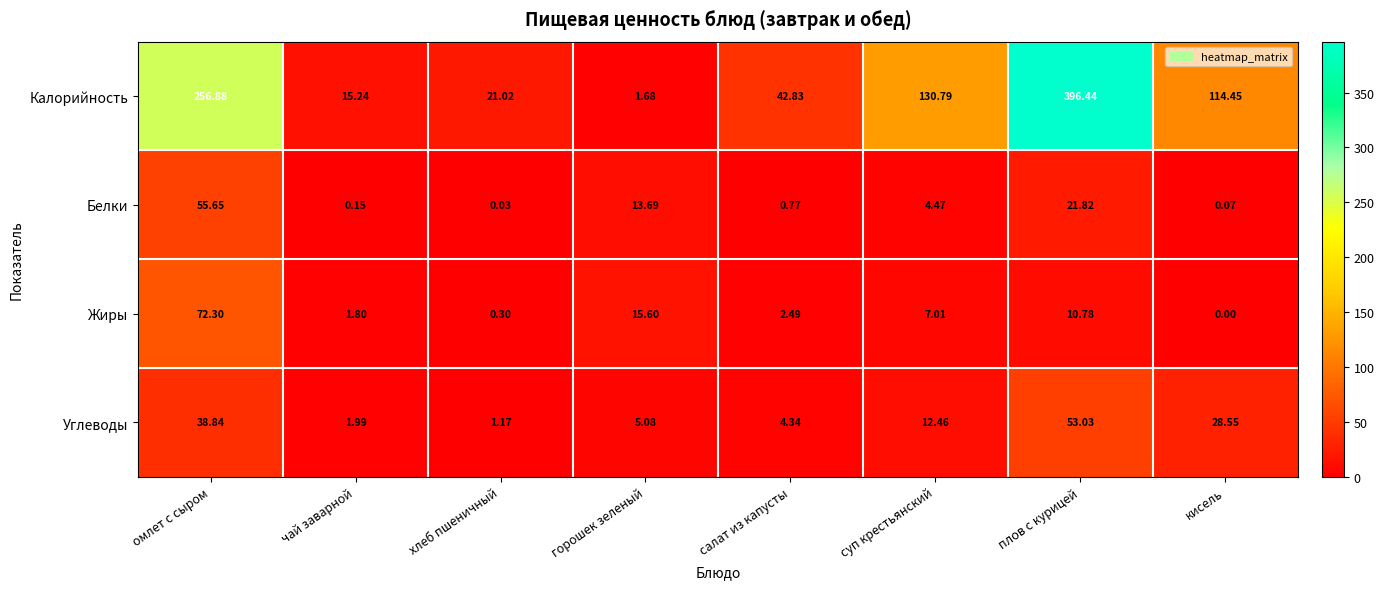

Where does the Белки series first go above 4?

омлет с сыром